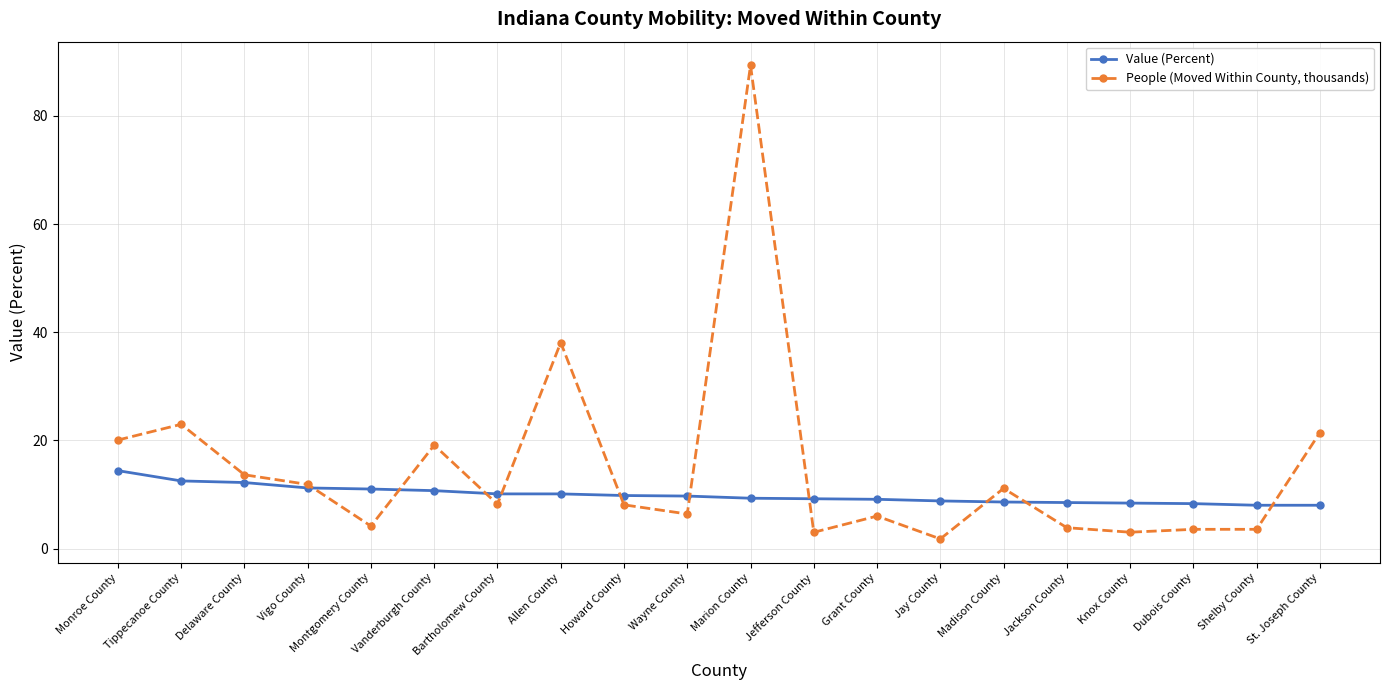

True or false: People (Moved Within County, thousands) has more than 2 interior local peaks.

True